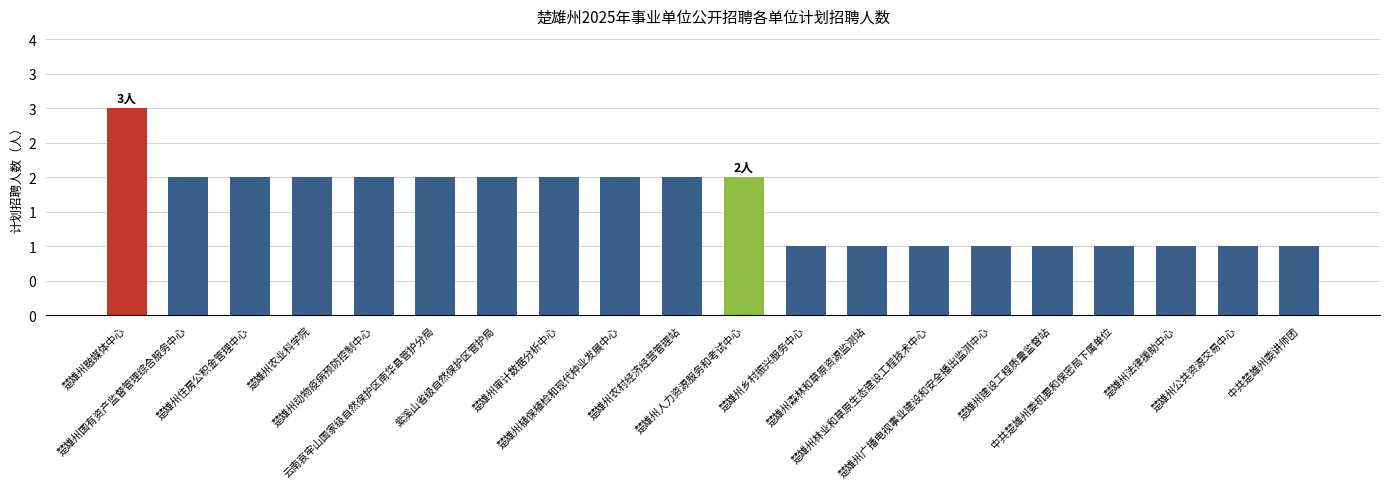

What is the ratio of the value at 楚雄州农村经济经营管理站 to the value at 楚雄州国有资产监督管理综合服务中心?

1.0